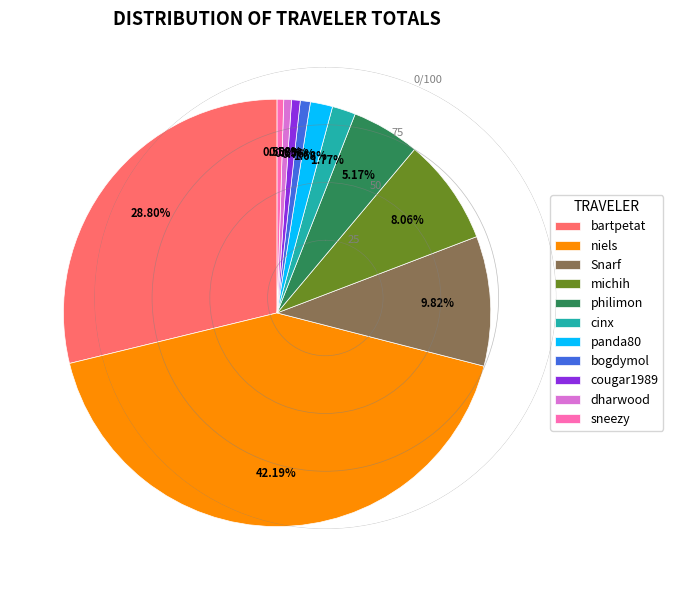

Which has a higher value, philimon or sneezy?

philimon